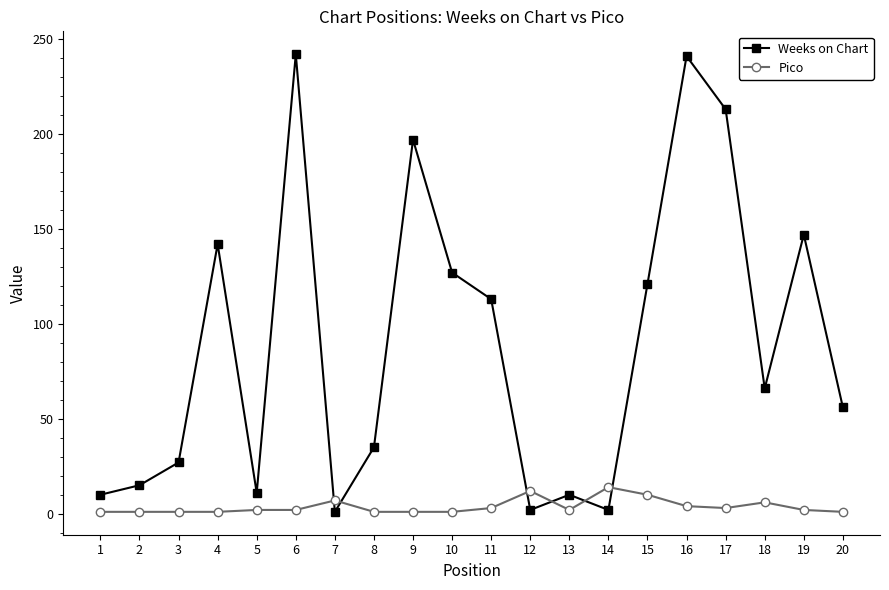

The Pico series shows 1 at 1. True or false?

True